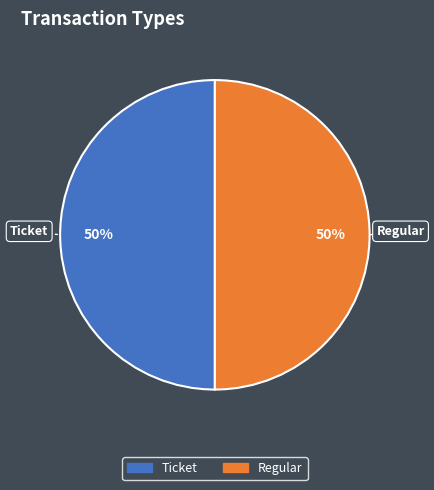

The Regular slice represents 50% of the pie. True or false?

True